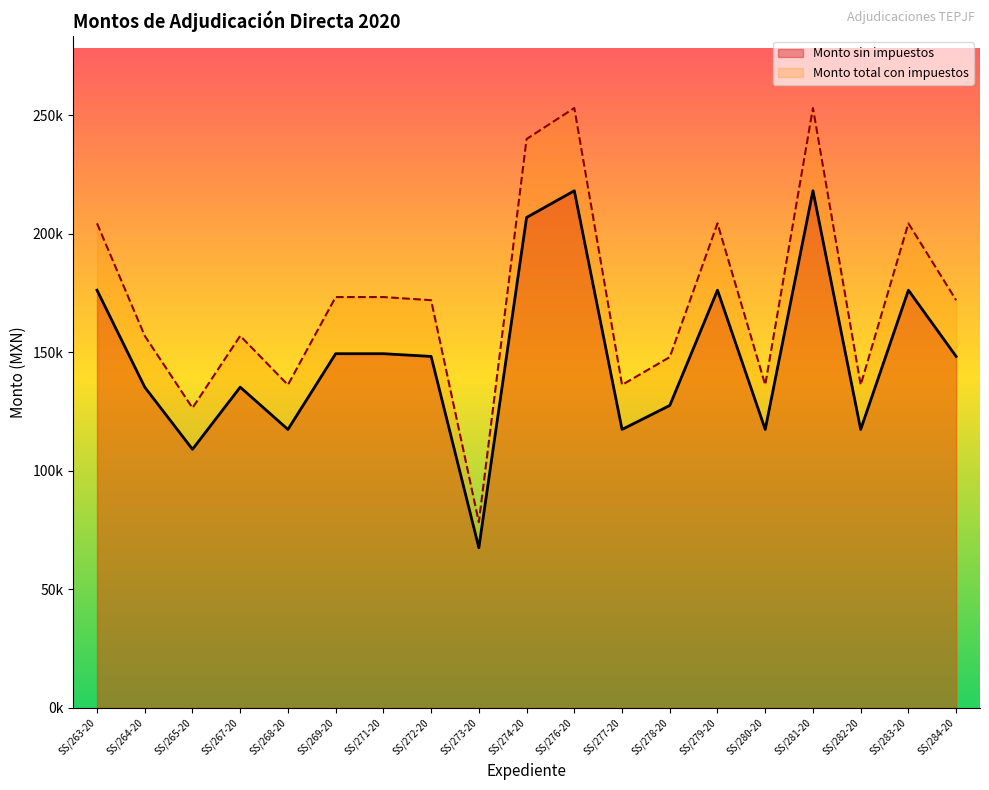

What are all the series names shown in the legend?

Monto sin impuestos, Monto total con impuestos